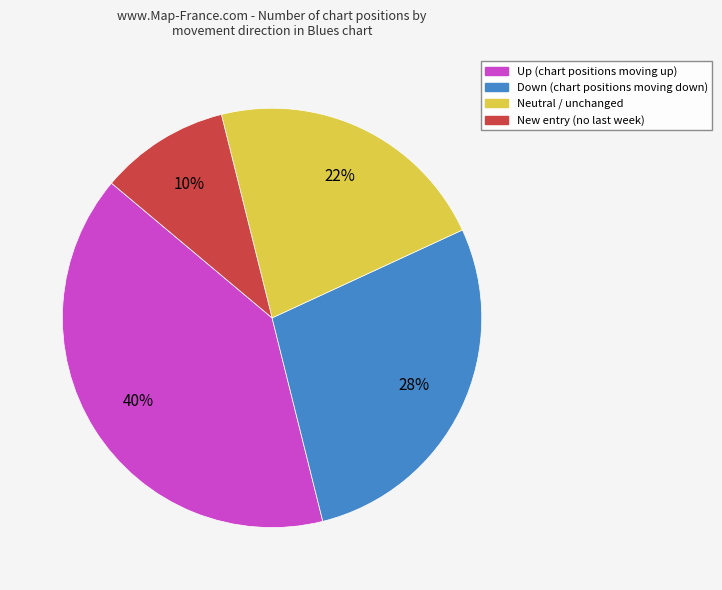

Is there any slice that represents more than half of the pie?

No